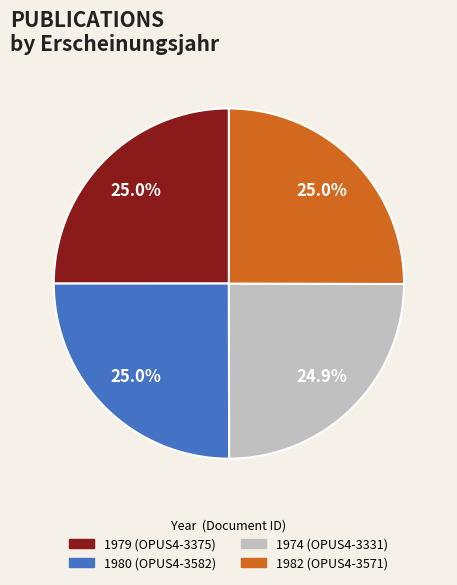

Is there a majority slice in this chart?

No